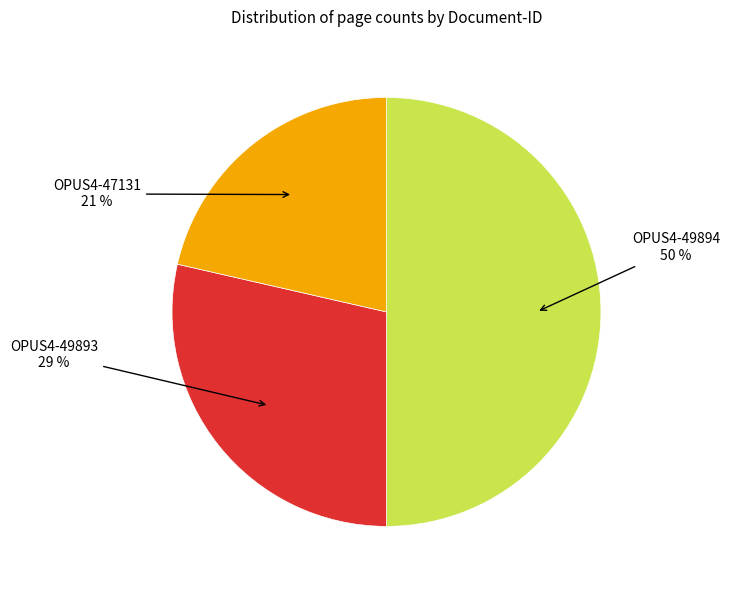

To the nearest percent, what is the average slice percentage?

33%